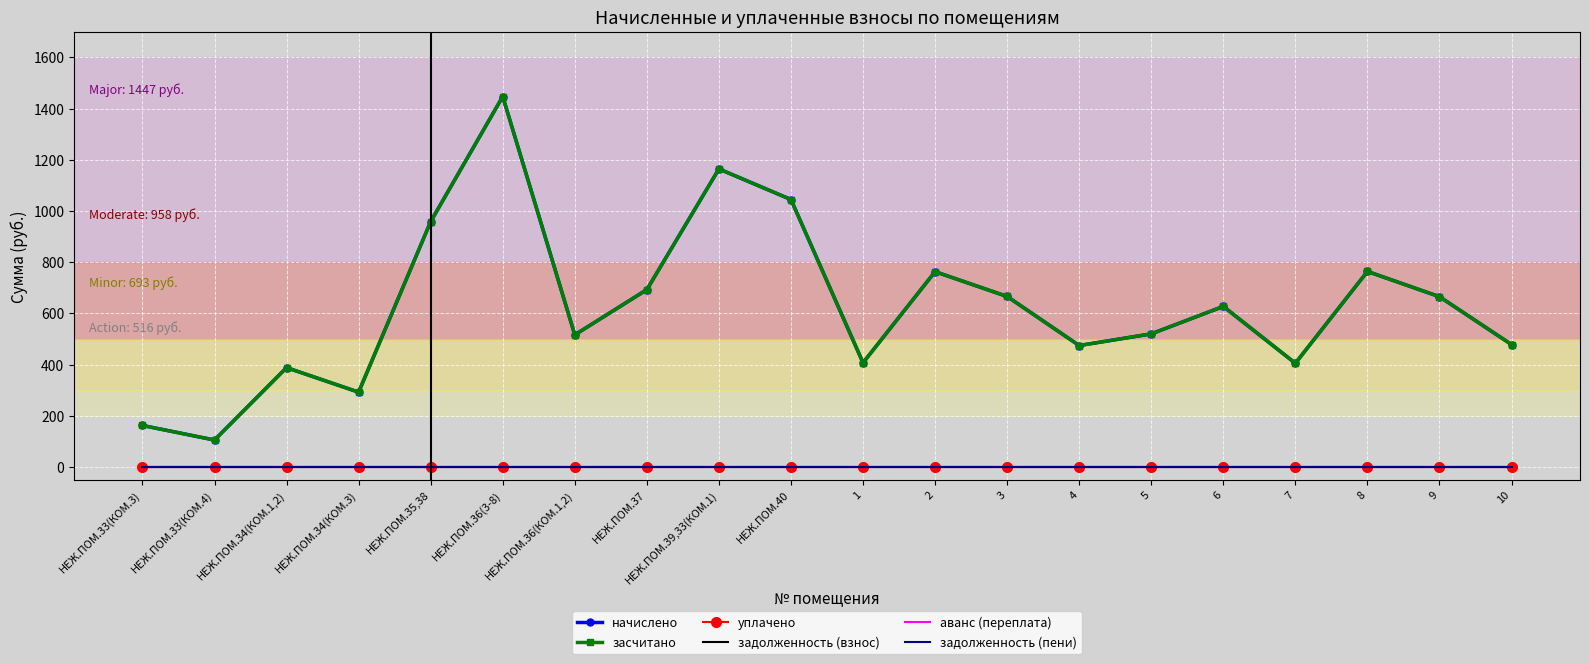

Is this an area chart (filled region under the line)?

No